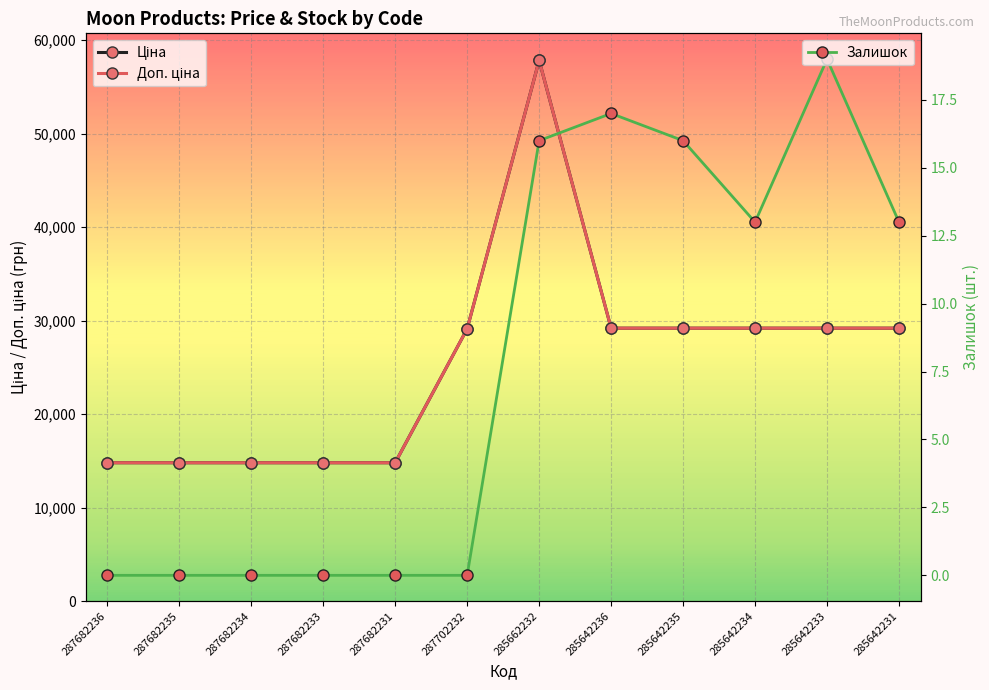

How many lines are shown in the chart?

3